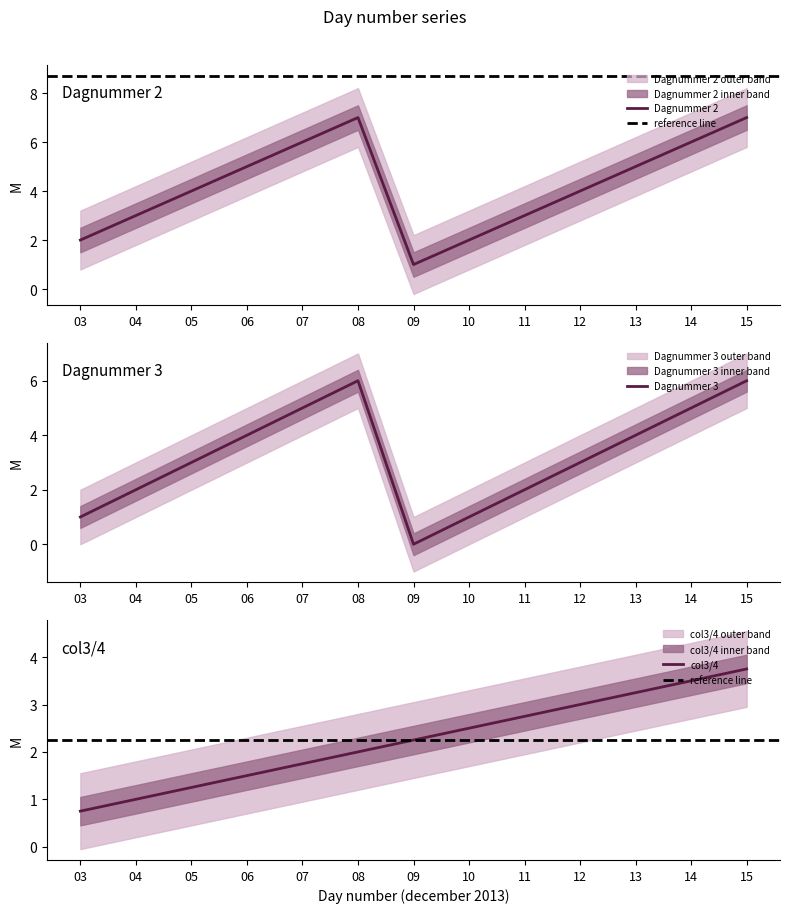

True or false: Dagnummer 2 has a value of 4 at 04.

False